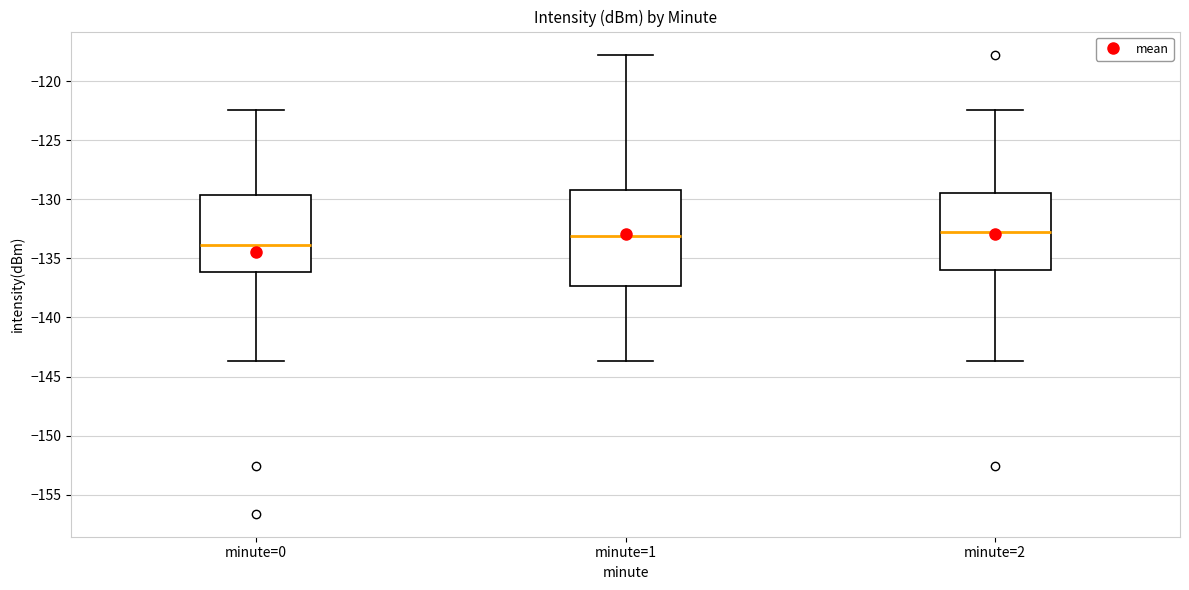

Which box is the tallest, from its lower edge to its upper edge?

minute=1